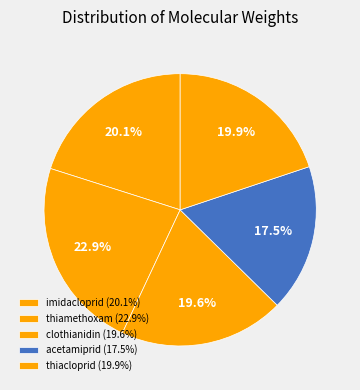

Count the number of slices in the pie.

5